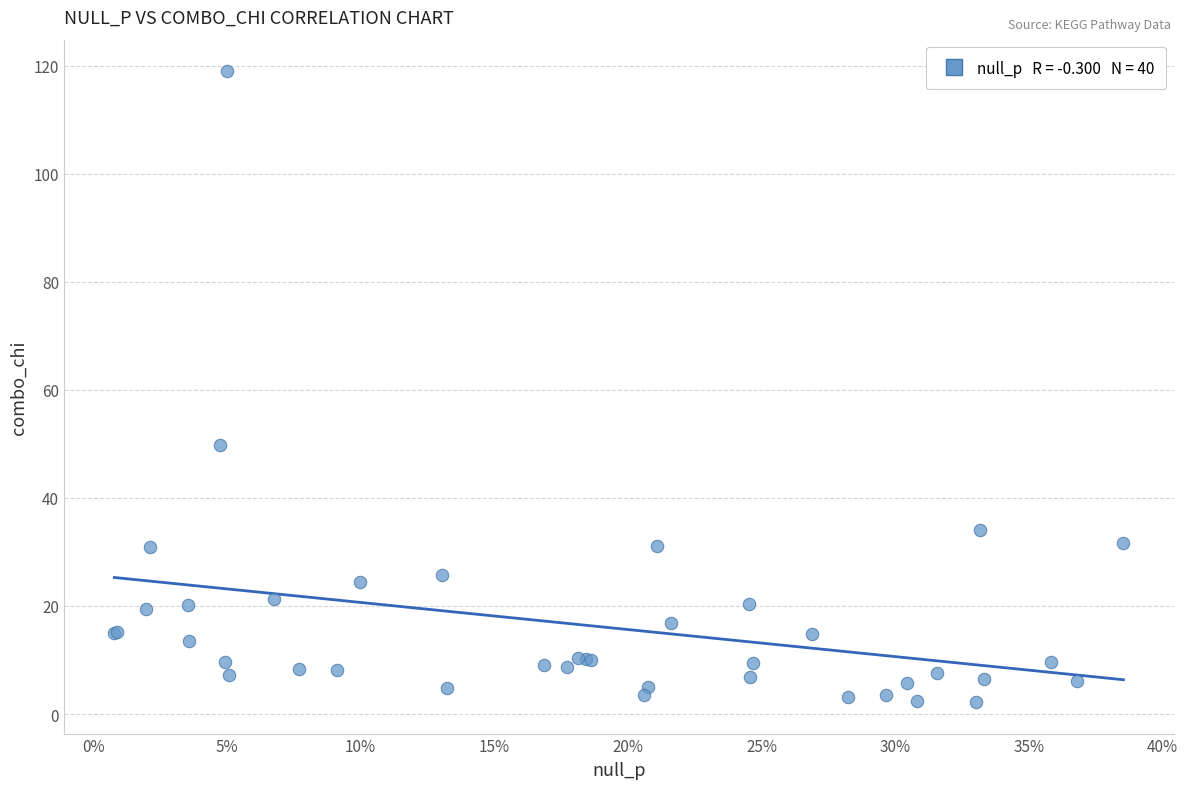

What Y value in the scatter plot is closest to 60?

49.8